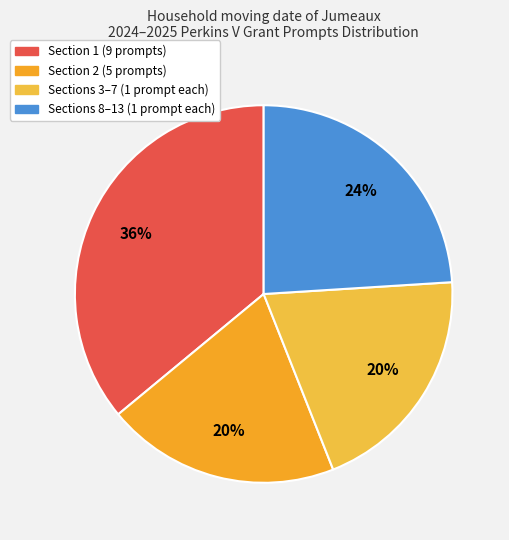

Which category has the biggest portion of the pie?

Section 1